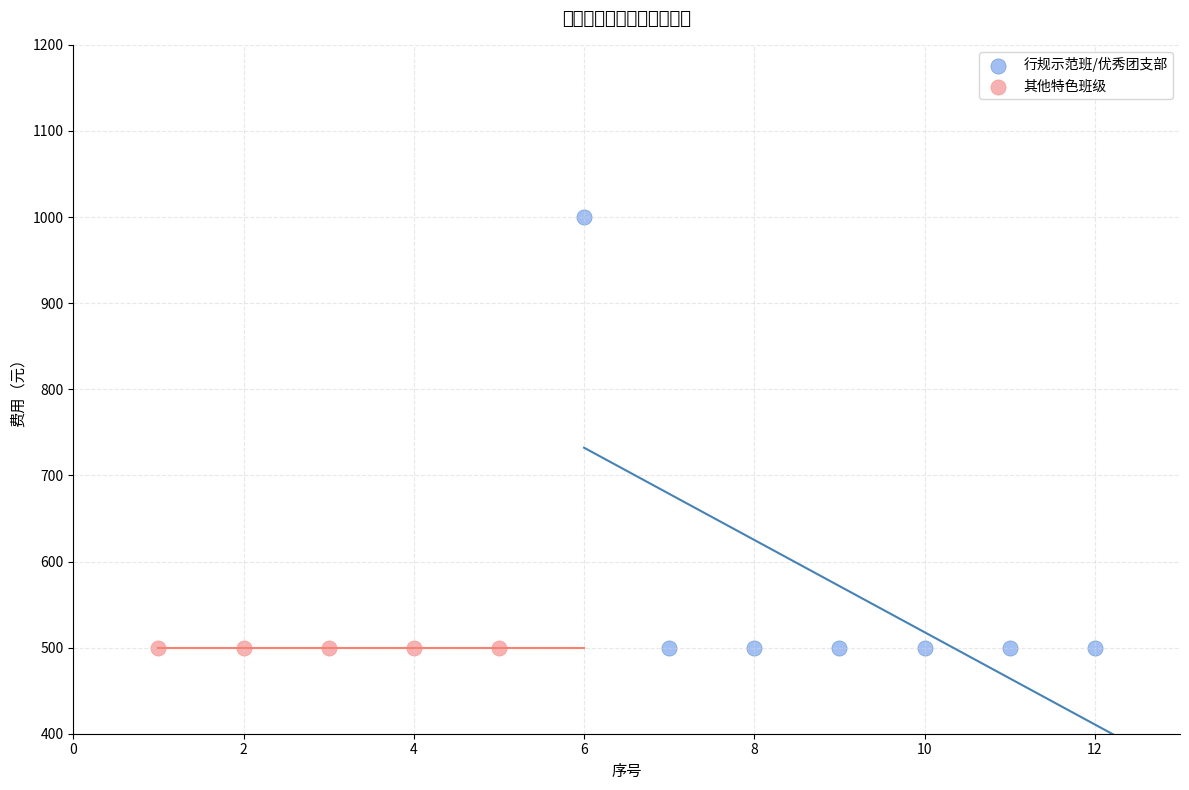

What are all the series names shown in the legend?

行规示范班/优秀团支部, 其他特色班级